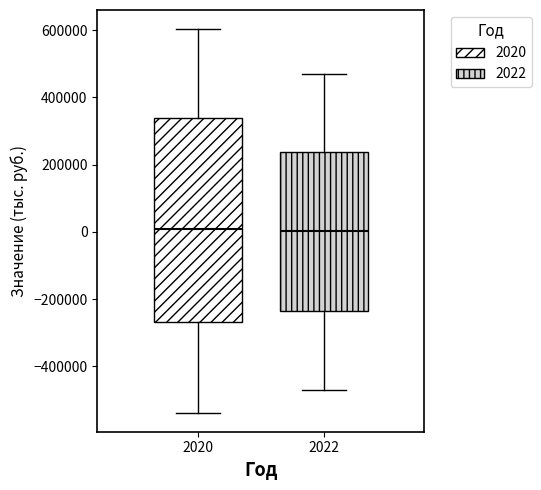

Reading left to right, transcribe this box plot: for each box, give where its median line is, the range the box spans, and where its two whiskers end, as read against the y-axis. The values are not printed on the chart, so give them approximately, as read against the axis.

2020: median 0, box -260000 to 340000, whiskers -540000 to 600000
2022: median 0, box -240000 to 240000, whiskers -480000 to 480000